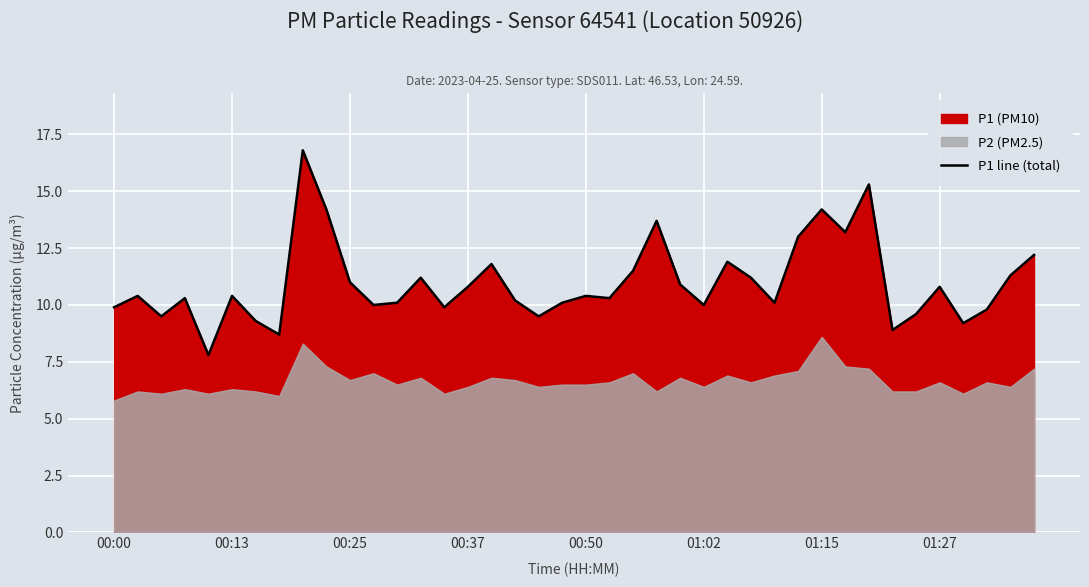

Where is the data nearest to the value 12?

26